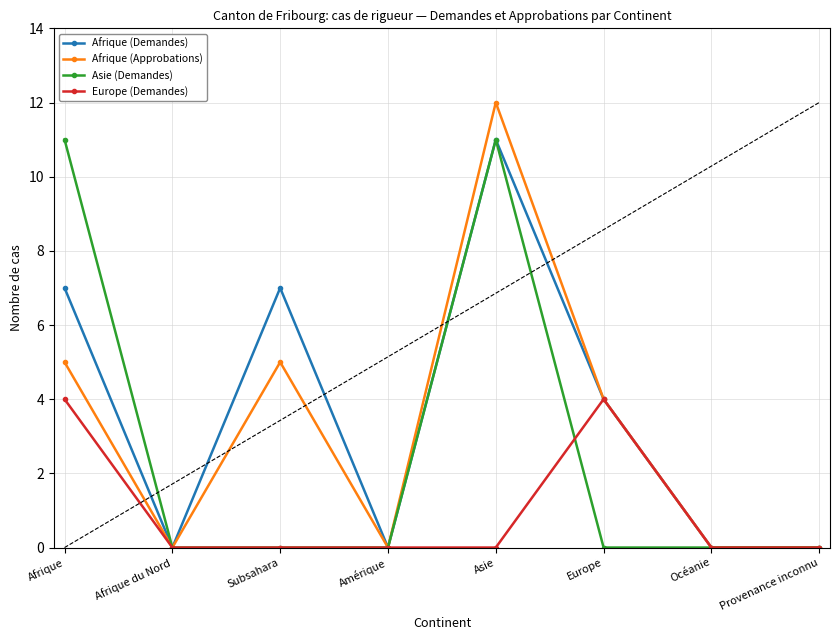

List the series in order of their peak value, lowest first.

Europe (Demandes), Afrique (Demandes), Asie (Demandes), Afrique (Approbations)